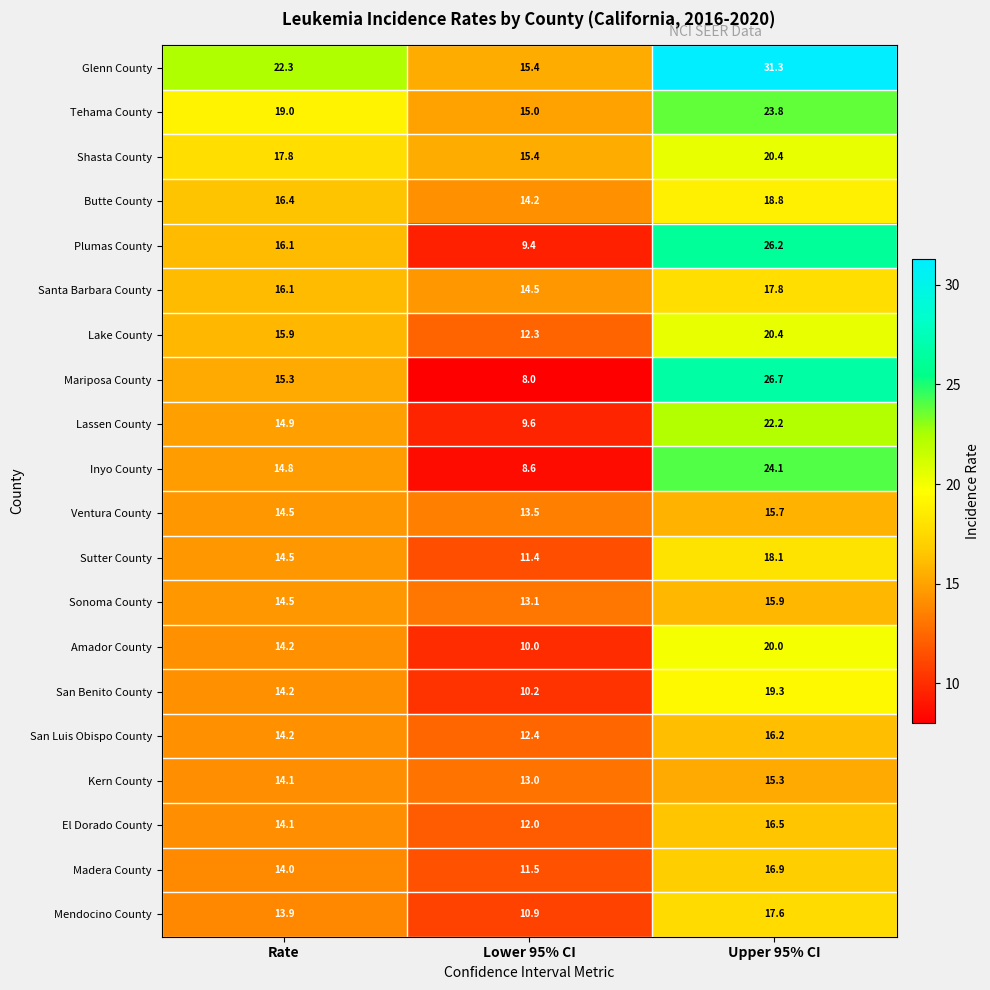

At how many categories does at least one series exceed 14?

3